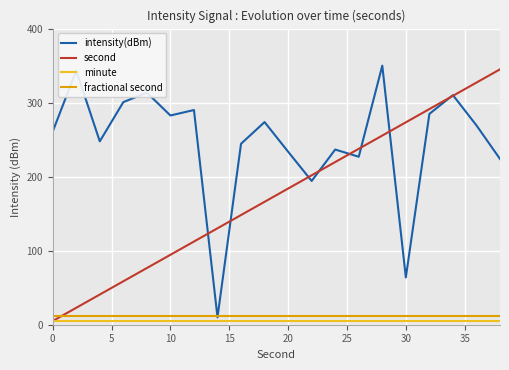

Is this an area chart (filled region under the line)?

No